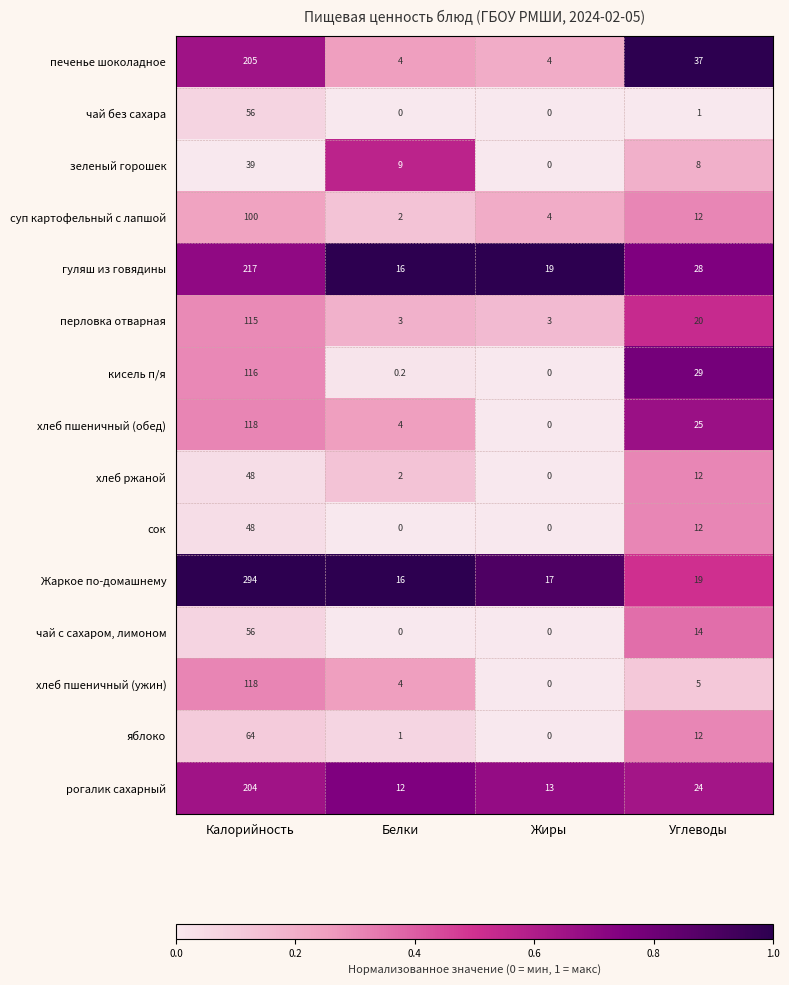

At which label does хлеб пшеничный (обед) reach its minimum?

Жиры